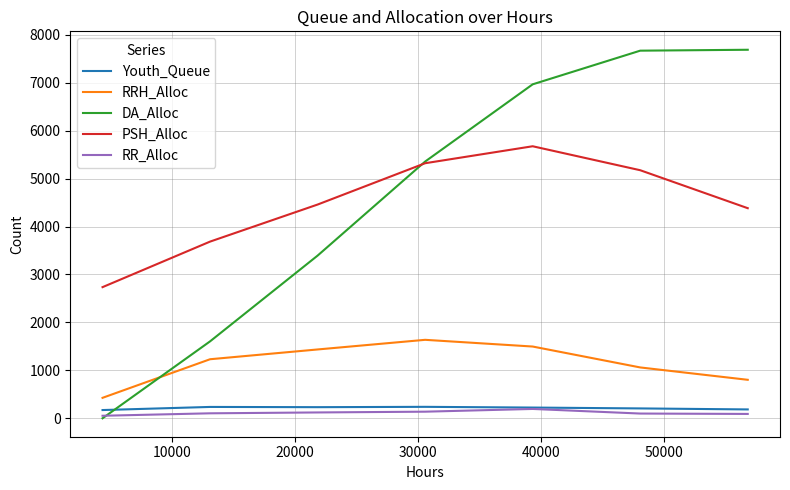

How many lines are shown in the chart?

5